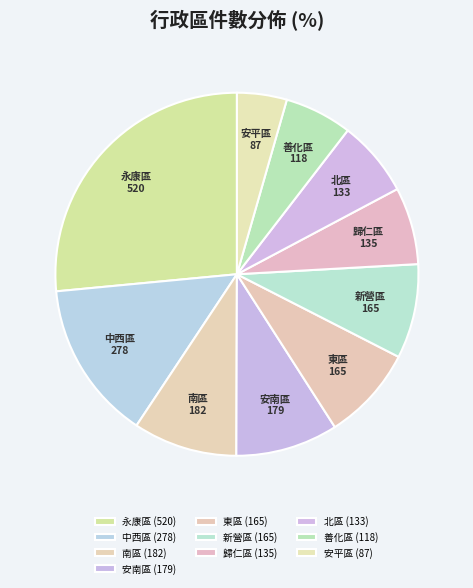

To the nearest percent, what is the combined percentage of 善化區 and 南區?

15%